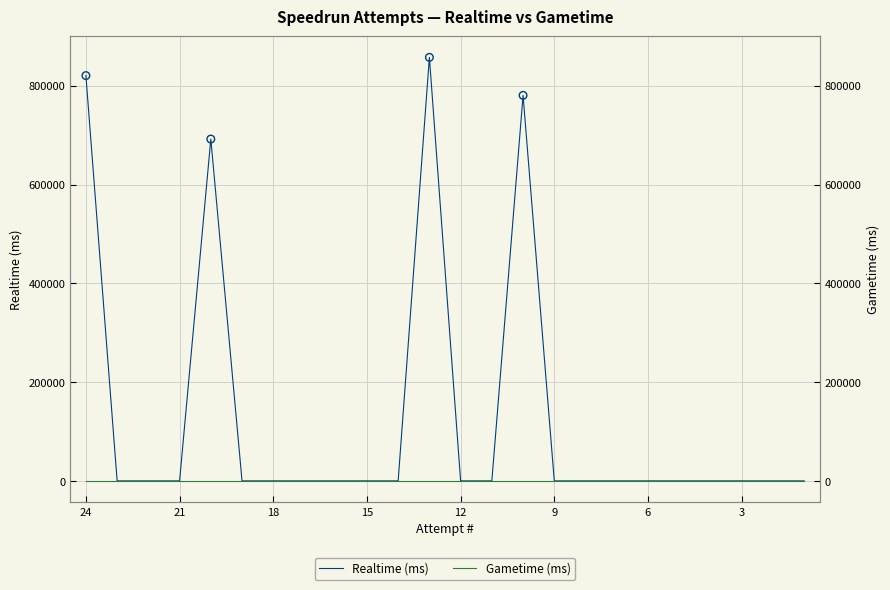

Which series has the largest total across all categories?

Realtime (ms)